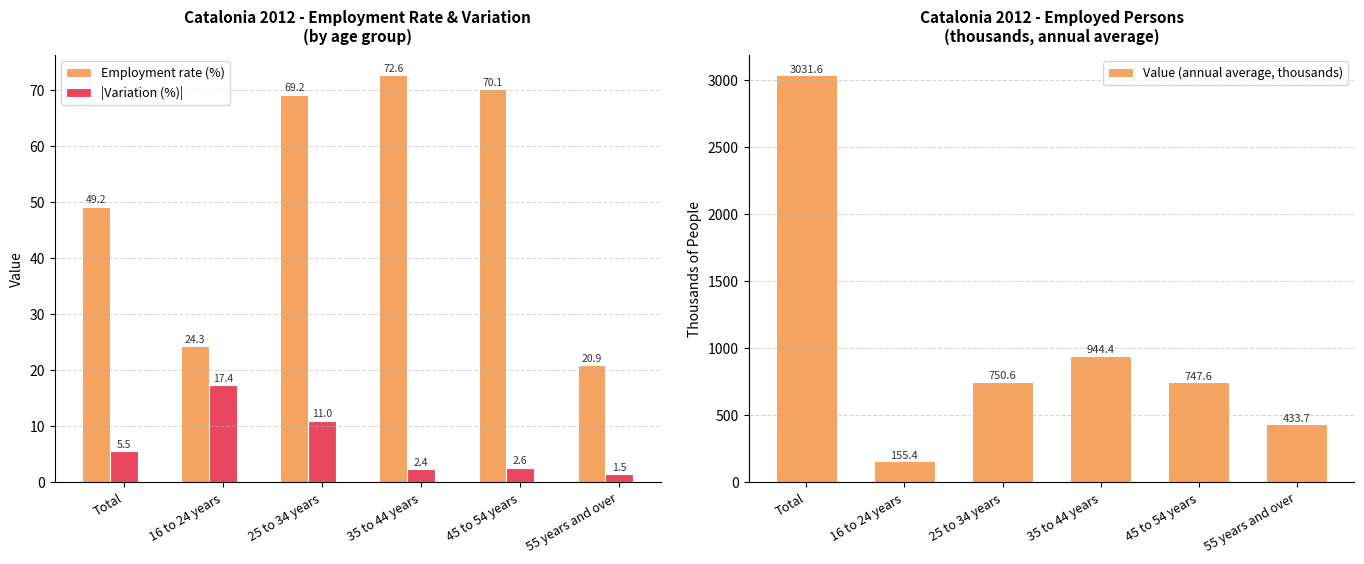

The value of Employment rate (%) at 55 years and over is 20.9. True or false?

True